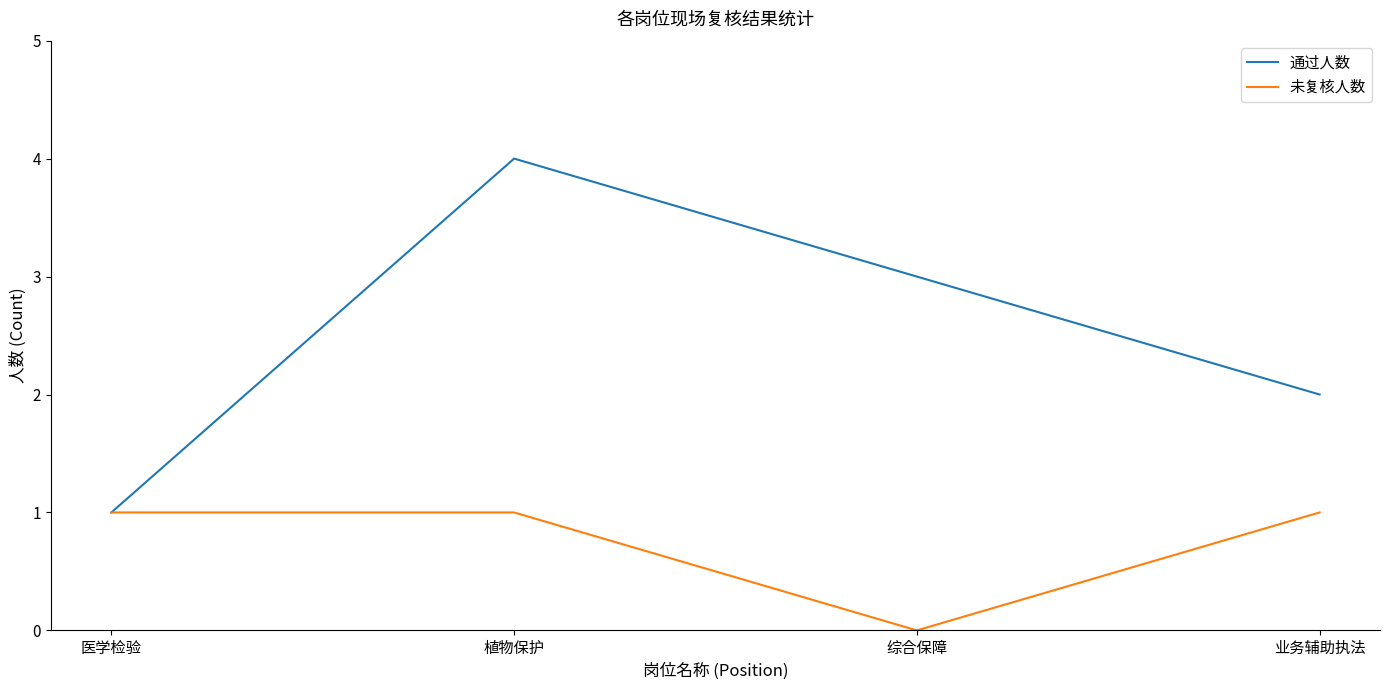

Rank the series by their average value, from lowest to highest.

未复核人数, 通过人数